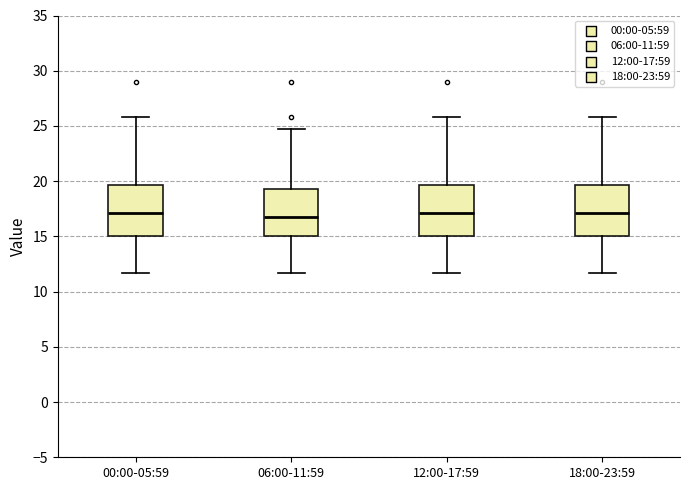

Reading left to right, read every box against the y-axis: the position of its median line, the range the box covers, and the ends of its whiskers. The values are not printed on the chart, so give them approximately, as read against the axis.

00:00-05:59: median 17.0, box 15.0 to 19.5, whiskers 11.5 to 26.0
06:00-11:59: median 16.5, box 15.0 to 19.5, whiskers 11.5 to 24.5
12:00-17:59: median 17.0, box 15.0 to 19.5, whiskers 11.5 to 26.0
18:00-23:59: median 17.0, box 15.0 to 19.5, whiskers 11.5 to 26.0